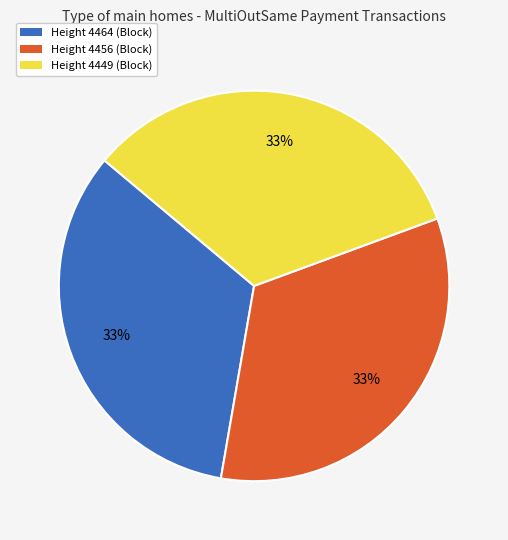

Does any single category account for the majority?

No